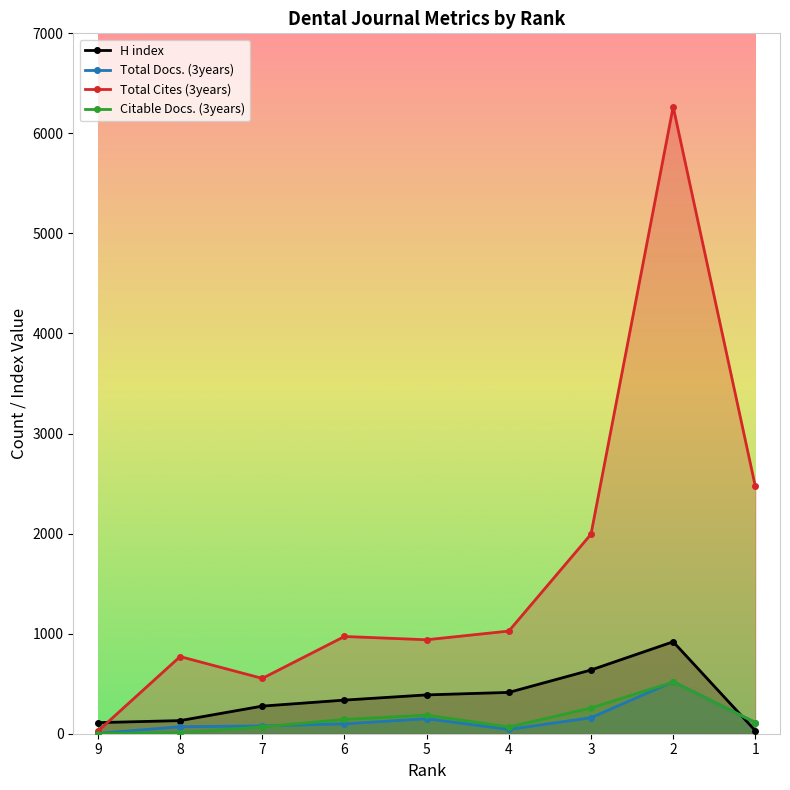

The value of Citable Docs. (3years) at 6 is 143. True or false?

True